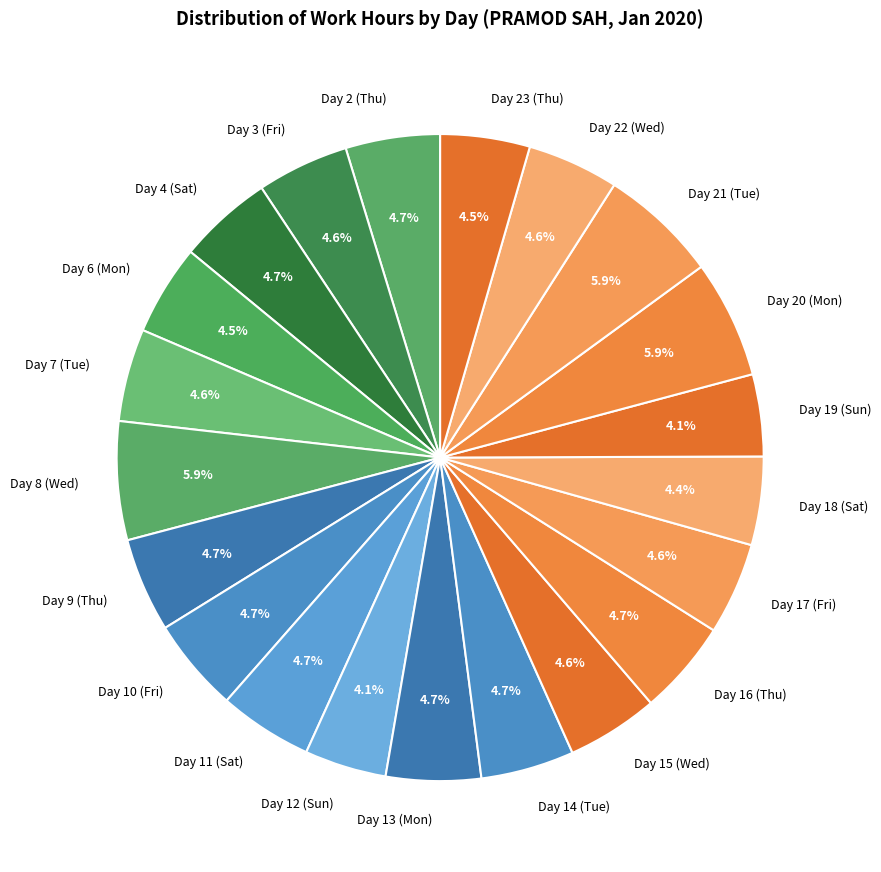

Approximately how many times larger is the value at Day 7 (Tue) compared to Day 4 (Sat)?

1.0